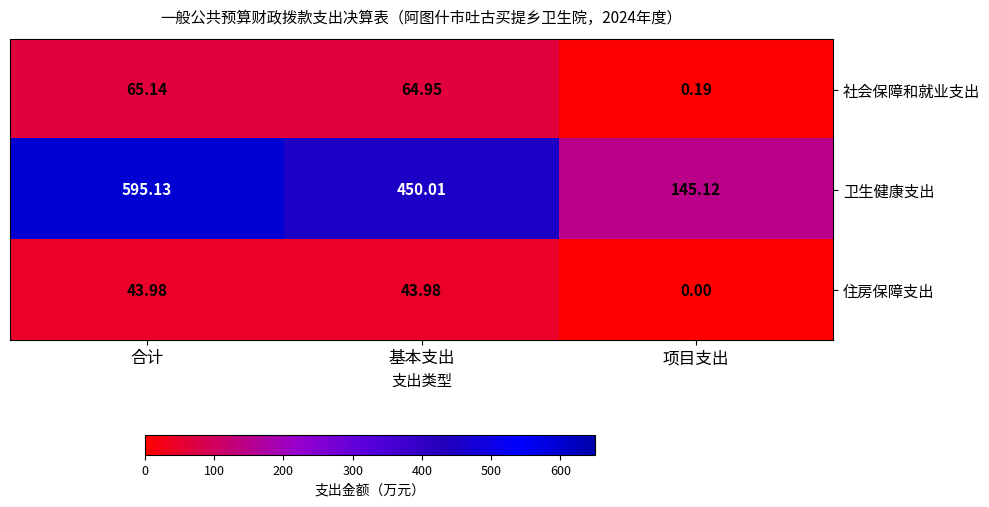

What is the difference between the highest and lowest values at 项目支出?

145.1